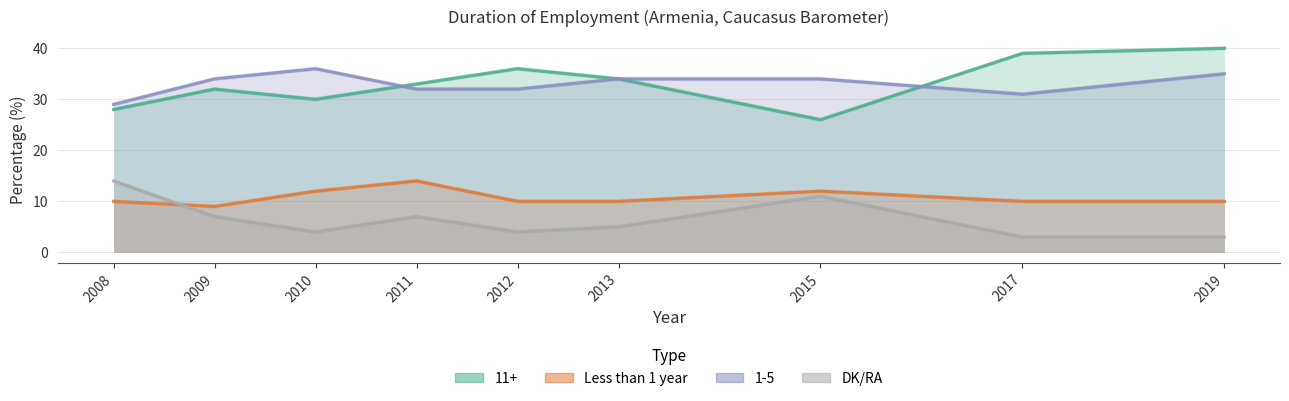

True or false: Less than 1 year has a value of 4 at 2012.

False